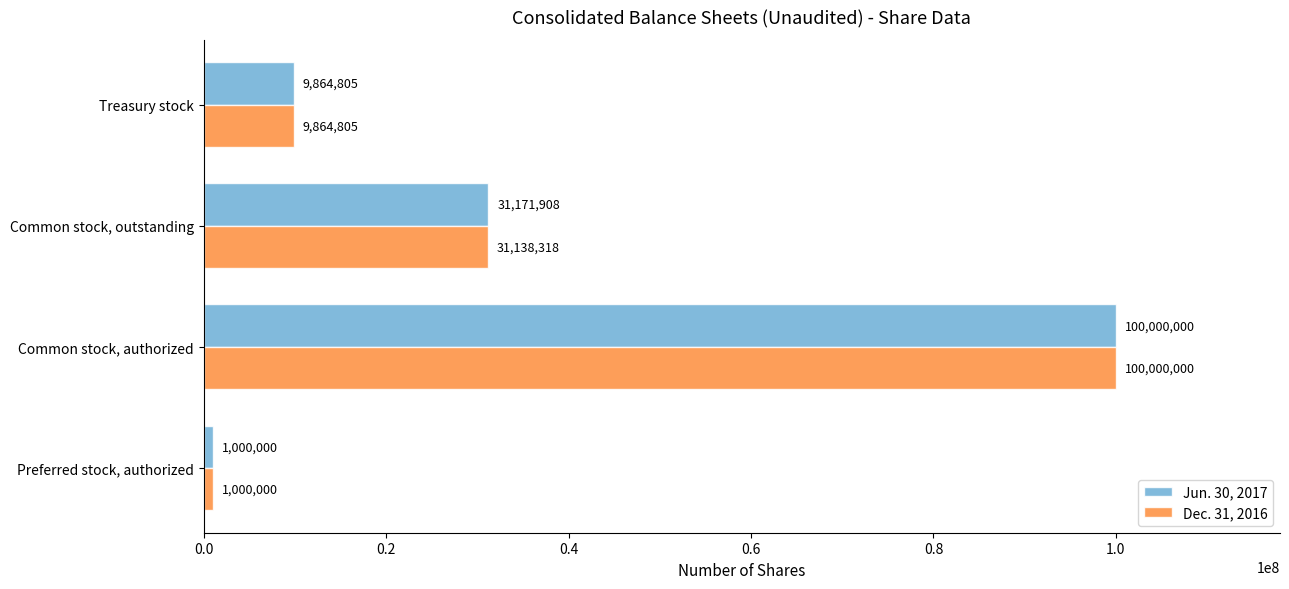

At which category is the sum across all series the highest?

Common stock, authorized